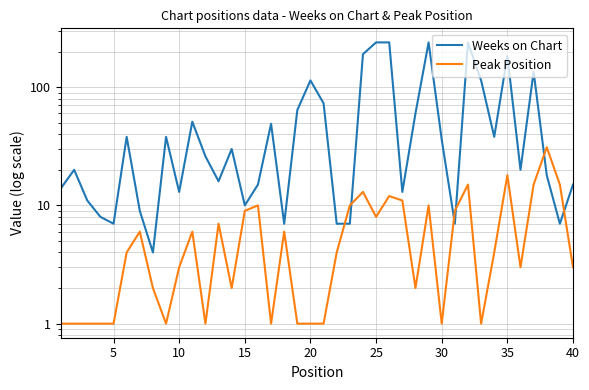

How many data points in Peak Position are less than 4?

19